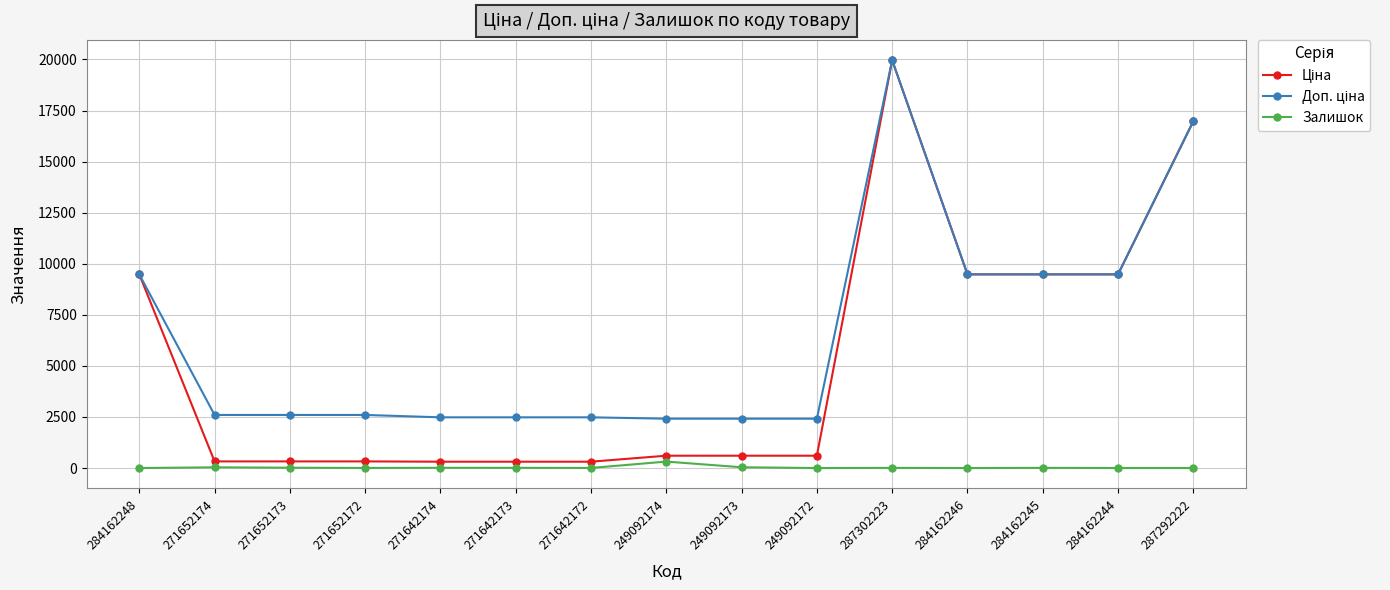

Where does the Залишок series first go above 7?

271652174